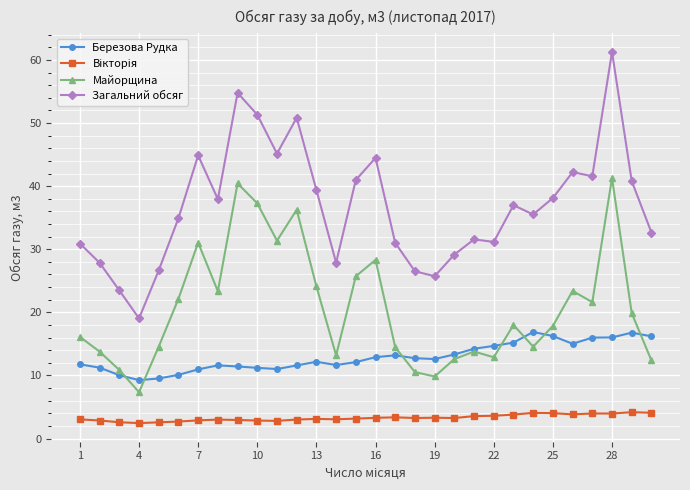

Which series has the largest range (max minus min)?

Загальний обсяг